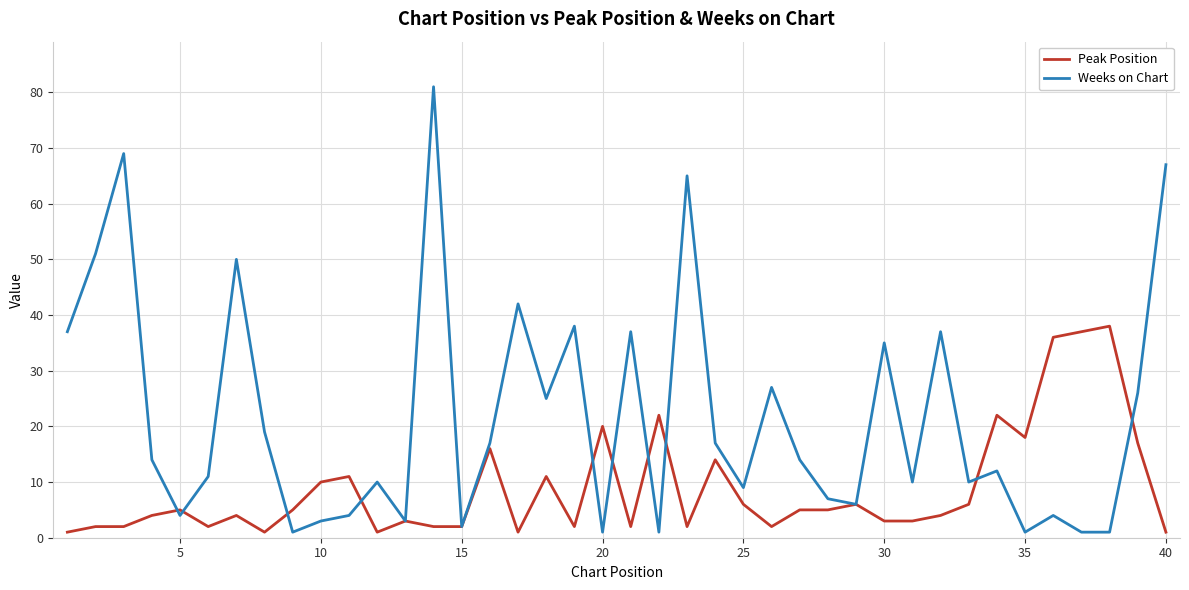

What is the highest value of the Weeks on Chart series?

81